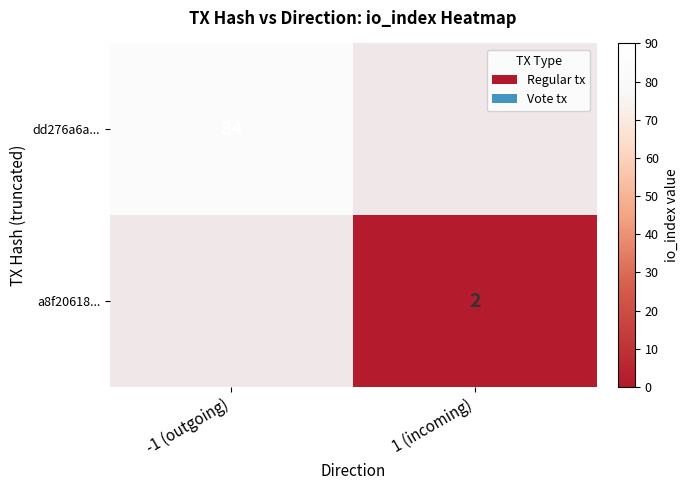

The dd276a6a... series shows 84 at -1 (outgoing). True or false?

True